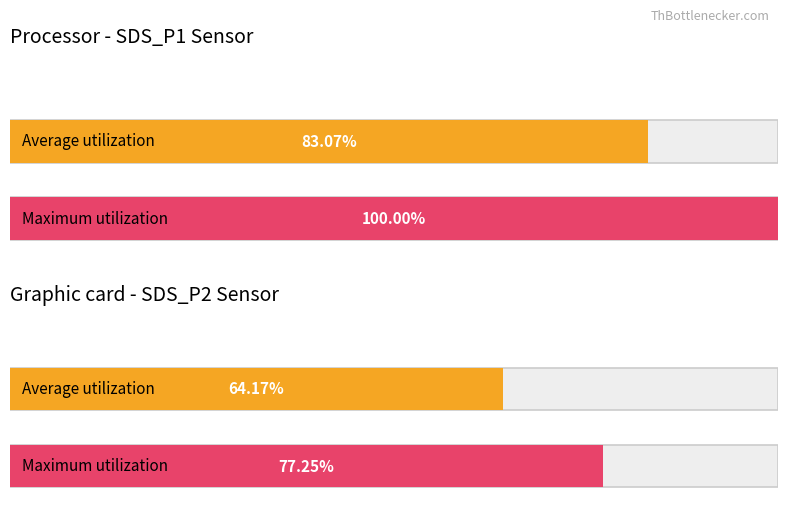

What are all the series names shown in the legend?

Average utilization, Maximum utilization